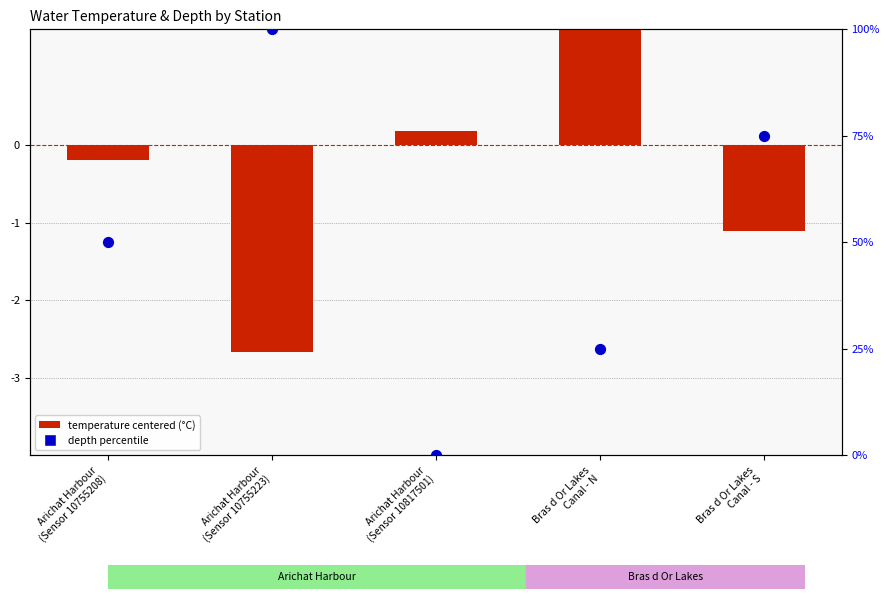

What are all the series names shown in the legend?

Temperature (centered), depth percentile